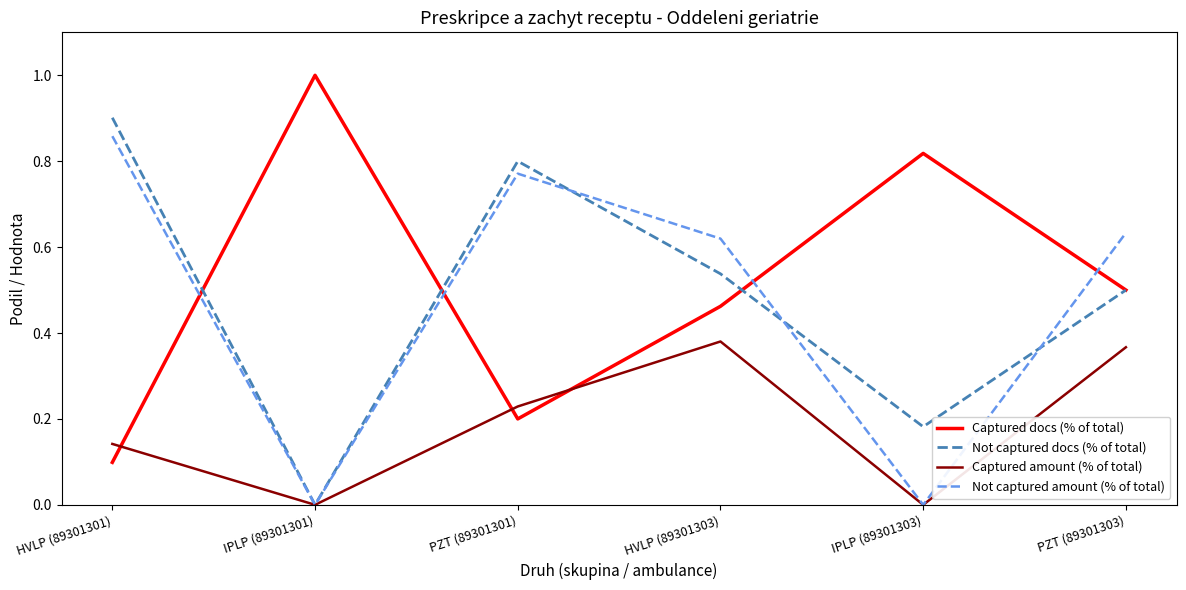

At which category does Captured amount (% of total) reach its first local peak?

HVLP (89301303)